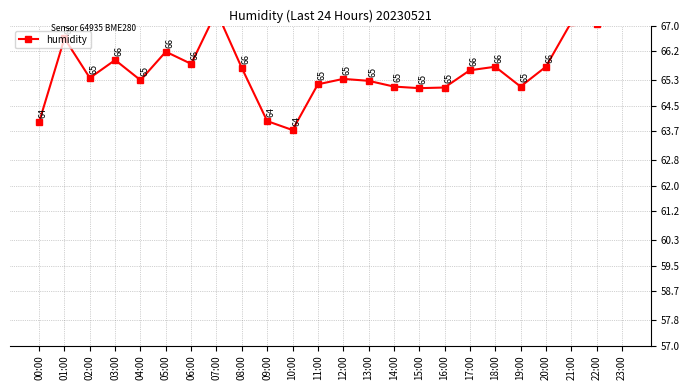

The chart shows a value of 63.7 at 10:00. True or false?

True